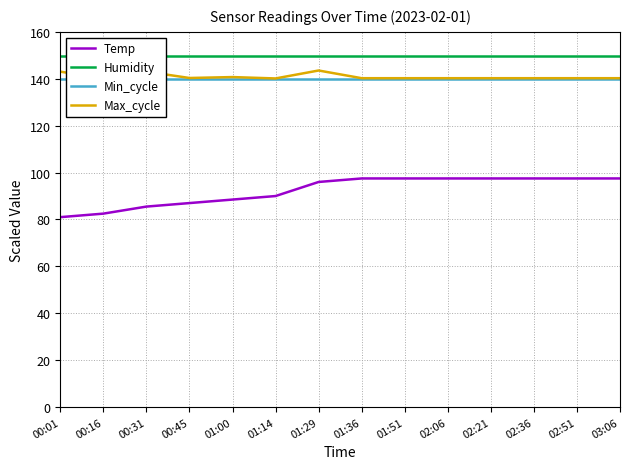

What is the maximum value shown in the chart?

149.9